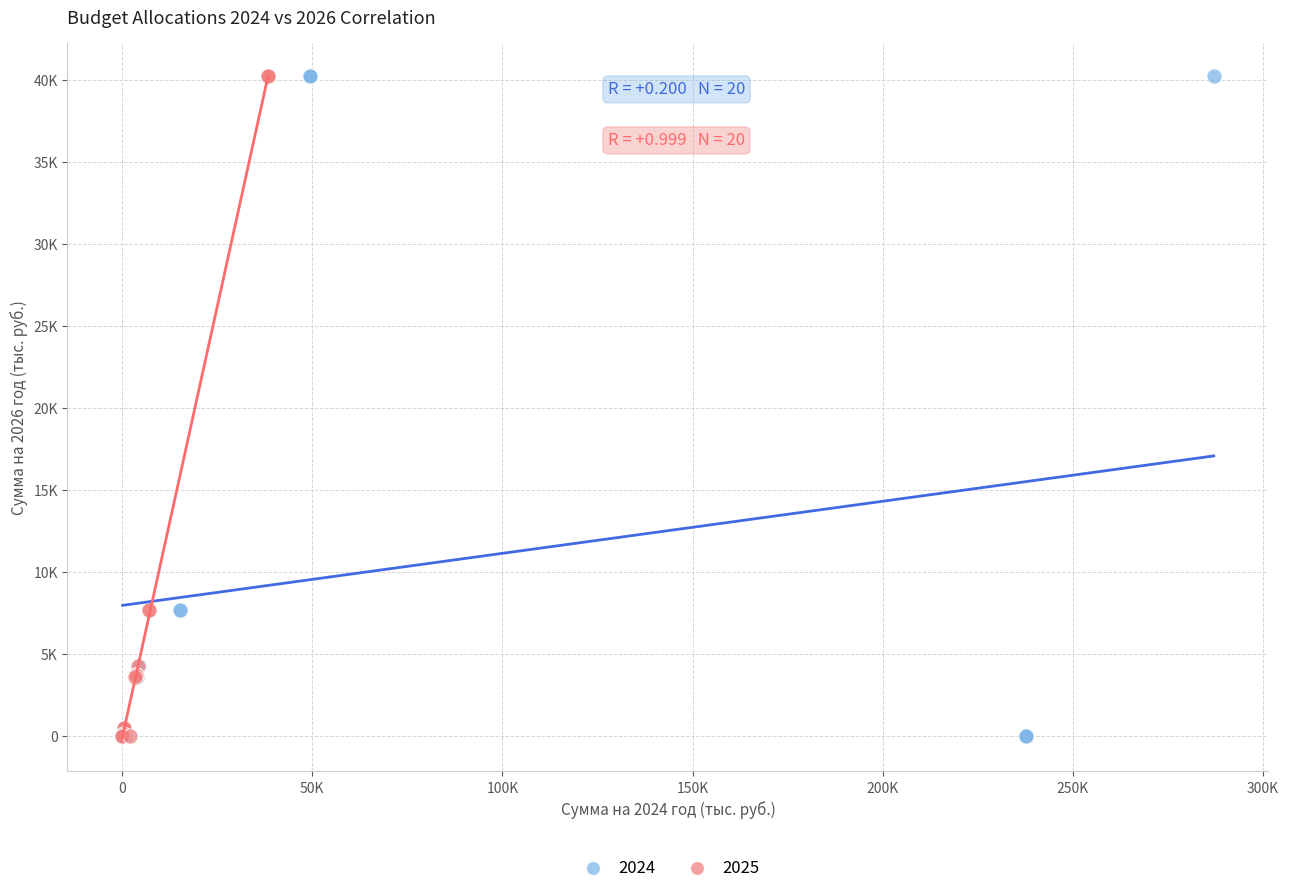

What are all the series names shown in the legend?

2024, 2025